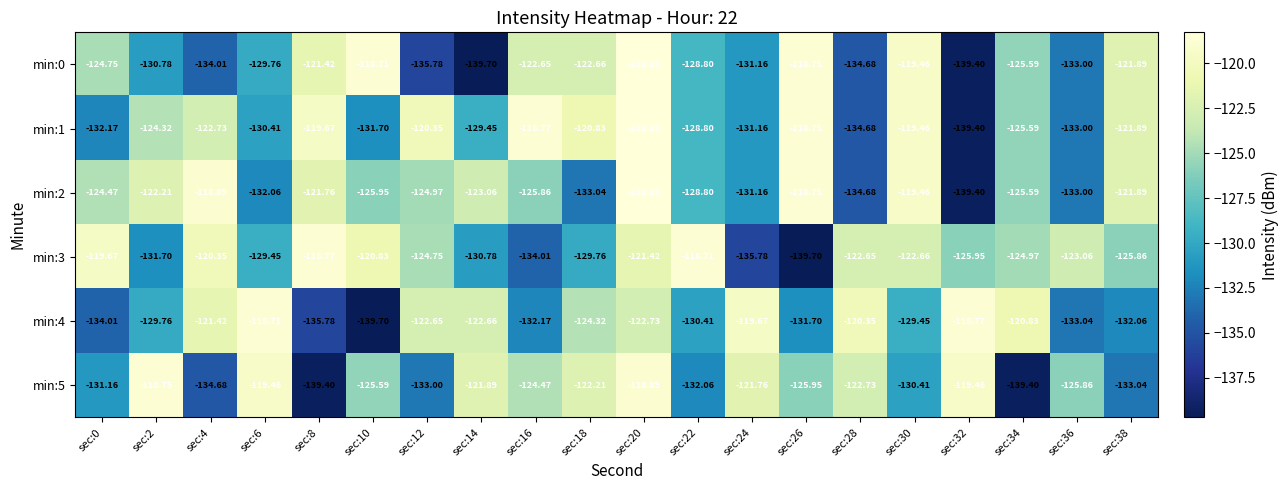

Is the value of min:4 at sec:38 greater than the value of min:3 at sec:8?

No